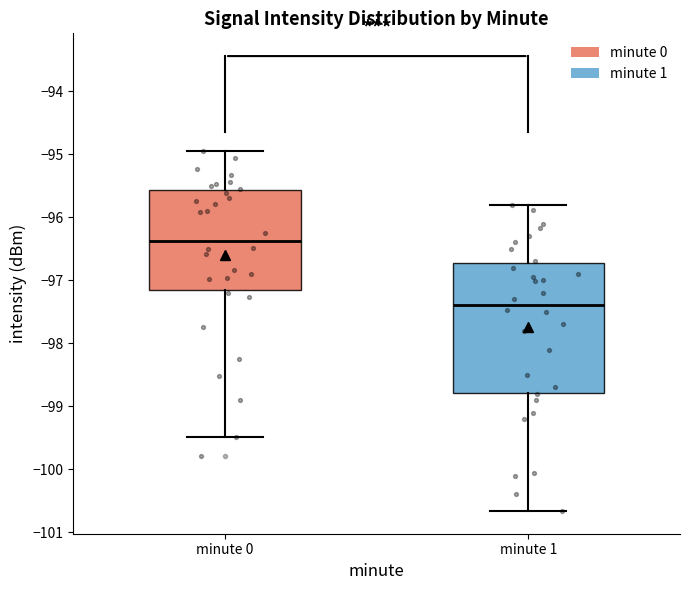

Comparing the boxes themselves (not the whiskers), which one is the tallest?

minute 1